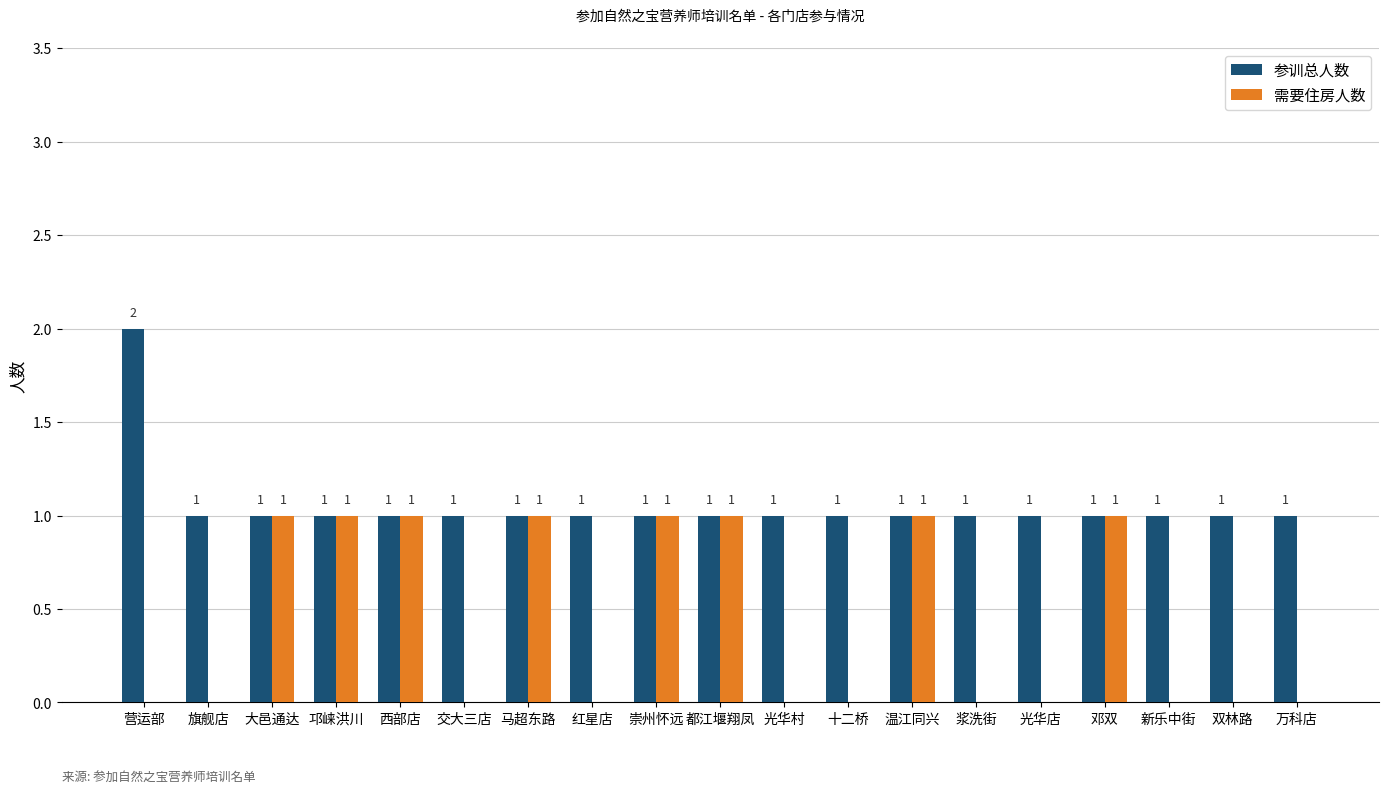

Reading right to left, extract all data points from this chart.

参训总人数: 万科店=1	双林路=1	新乐中街=1	邓双=1	光华店=1	浆洗街=1	温江同兴=1	十二桥=1	光华村=1	都江堰翔凤=1	崇州怀远=1	红星店=1	马超东路=1	交大三店=1	西部店=1	邛崃洪川=1	大邑通达=1	旗舰店=1	营运部=2
需要住房人数: 万科店=0	双林路=0	新乐中街=0	邓双=1	光华店=0	浆洗街=0	温江同兴=1	十二桥=0	光华村=0	都江堰翔凤=1	崇州怀远=1	红星店=0	马超东路=1	交大三店=0	西部店=1	邛崃洪川=1	大邑通达=1	旗舰店=0	营运部=0